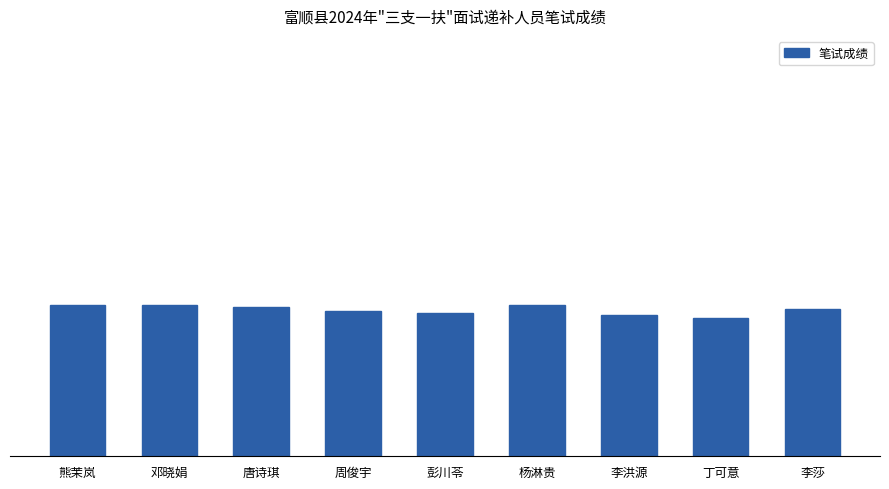

What is the minimum value shown in the chart?

66